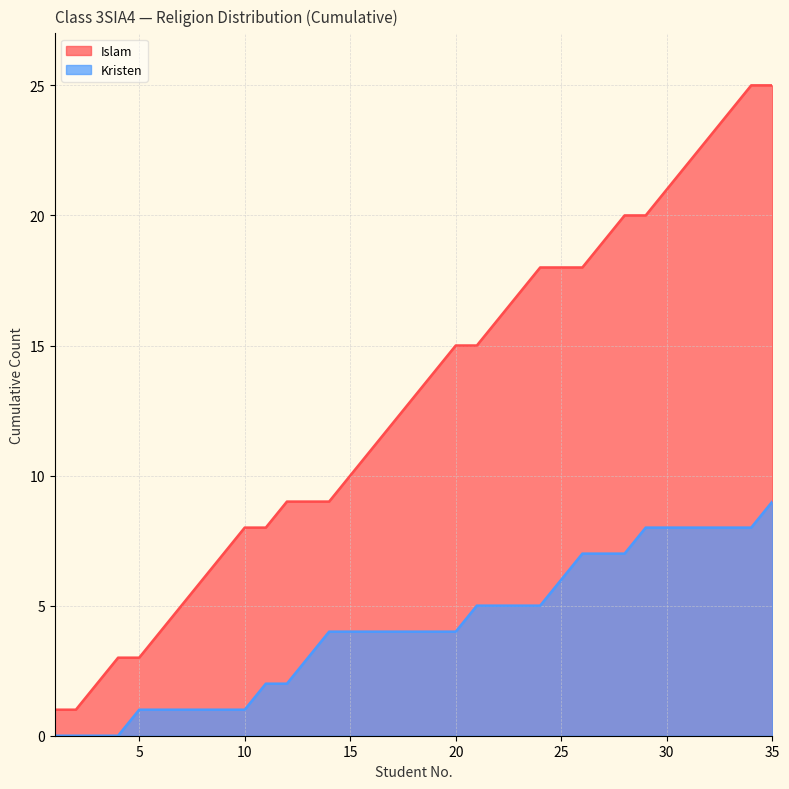

What is the sum of all values?

451